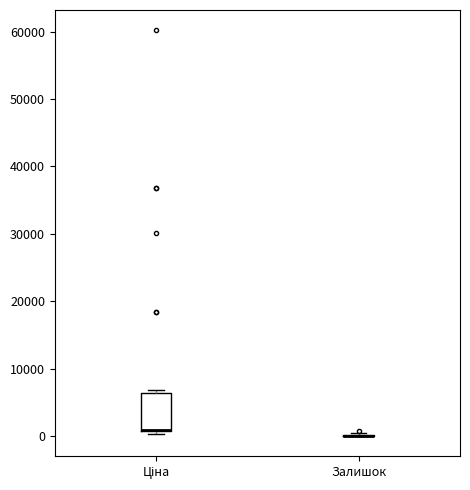

Reading left to right, read every box against the y-axis: the position of its median line, the range the box covers, and the ends of its whiskers. The values are not printed on the chart, so give them approximately, as read against the axis.

Ціна: median 1000 (drawn on the box's lower edge), box 1000 to 6000, whiskers 0 to 7000
Залишок: box collapsed to a line at 0, whiskers 0 to 0